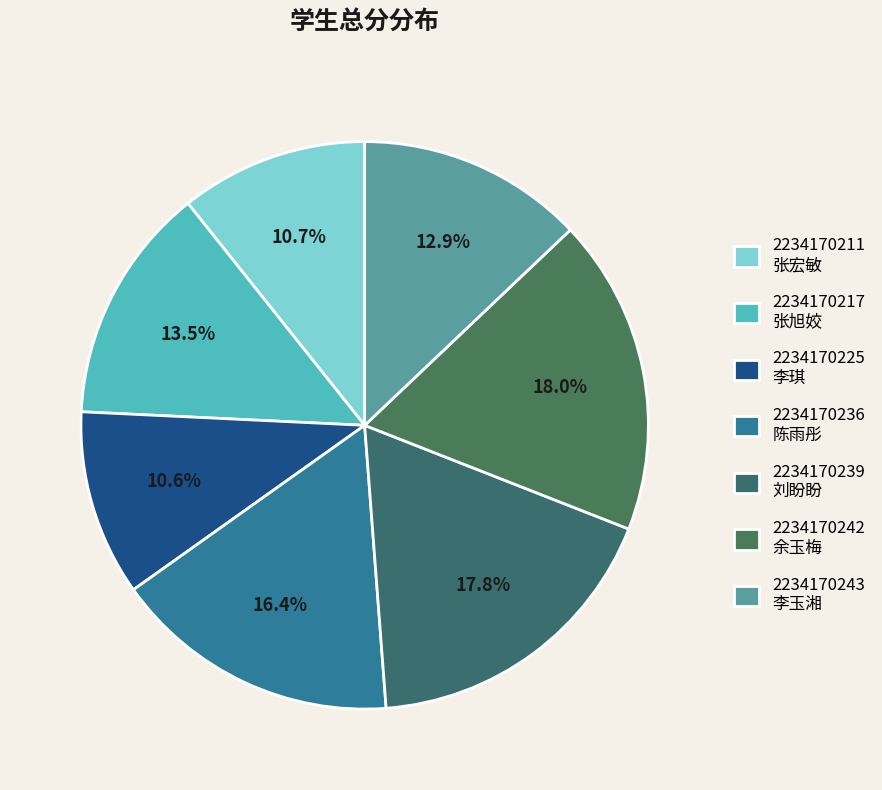

How many segments does this pie chart have?

7